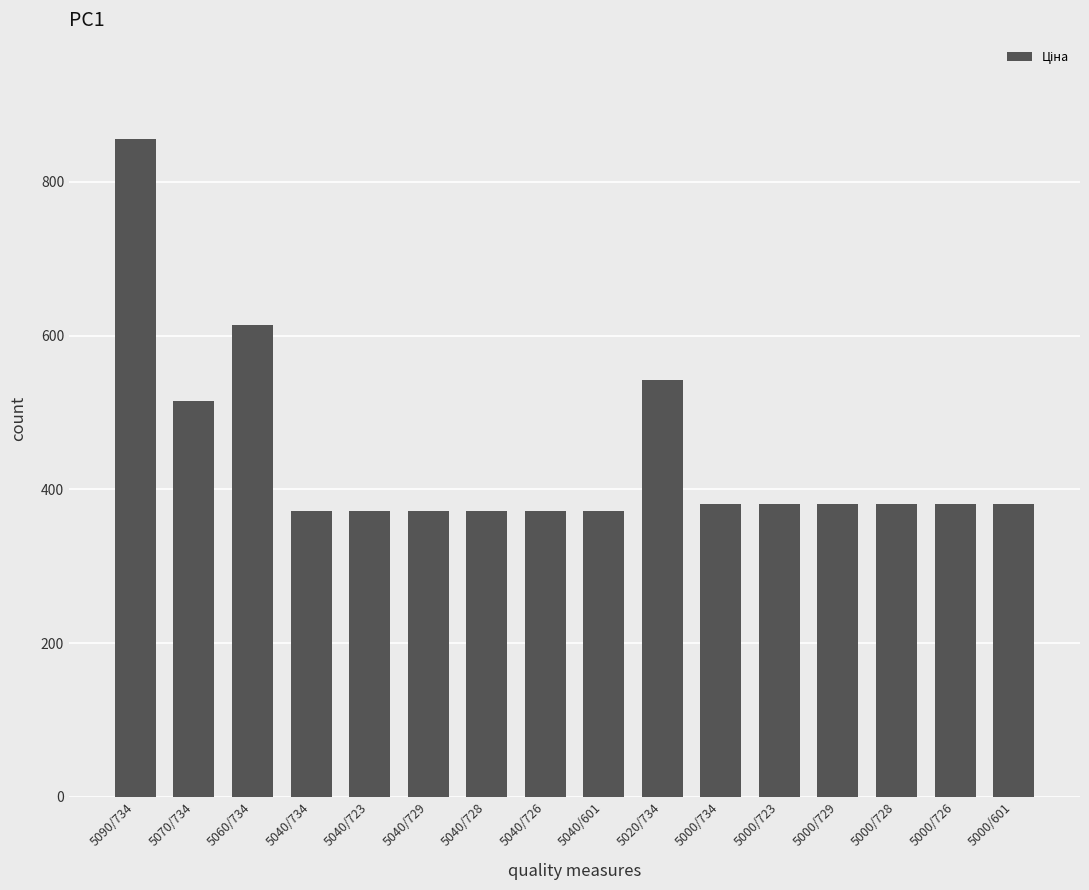

What is the greatest value displayed?

856.4